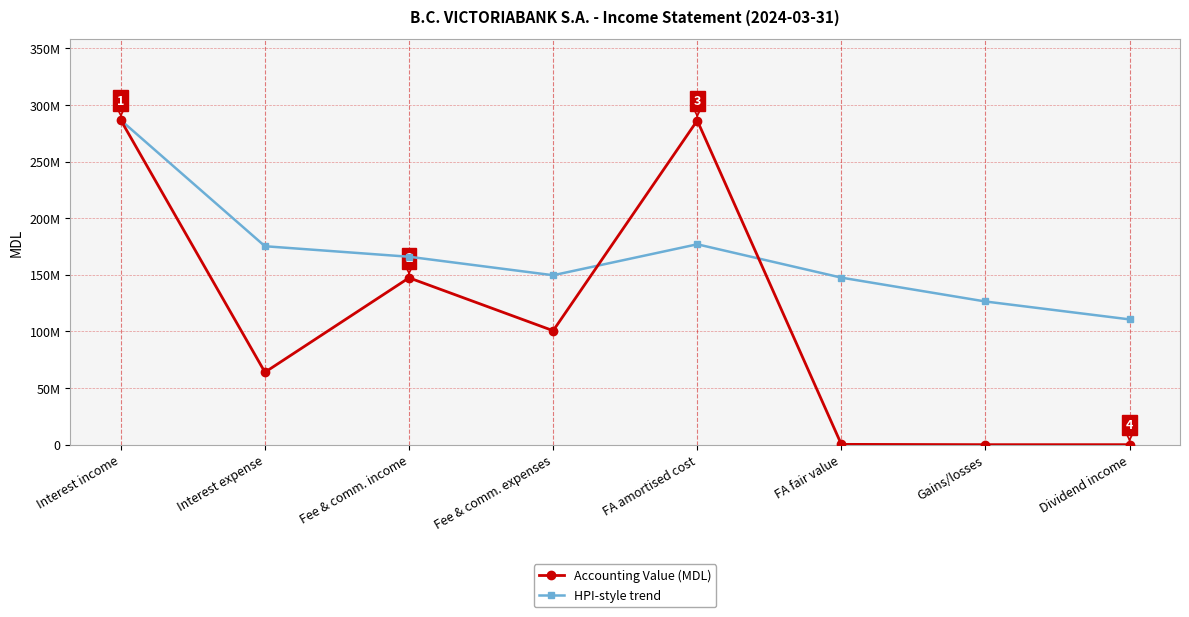

What is the total value across all series at Fee & comm. income?

313334734.0